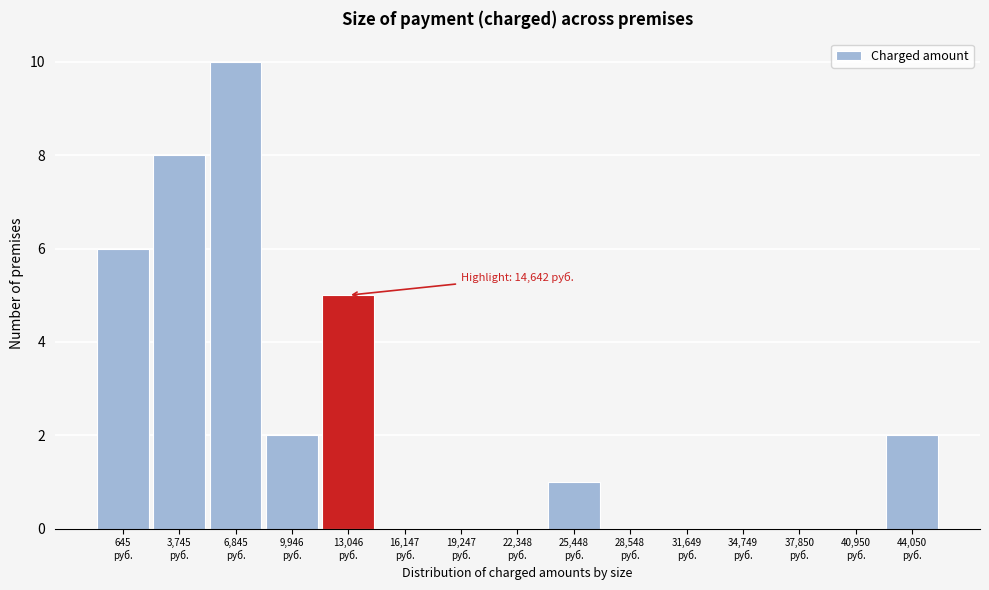

What is the greatest value displayed?

10